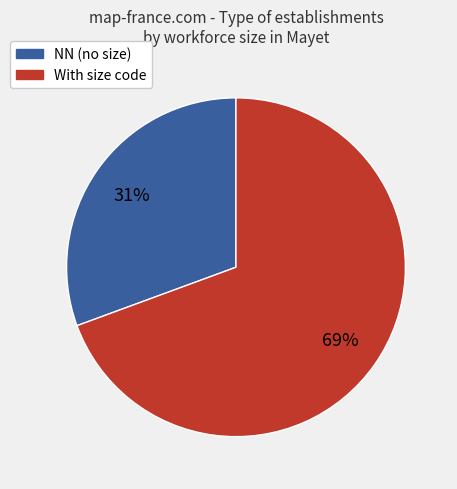

How many slices are in this pie chart?

2